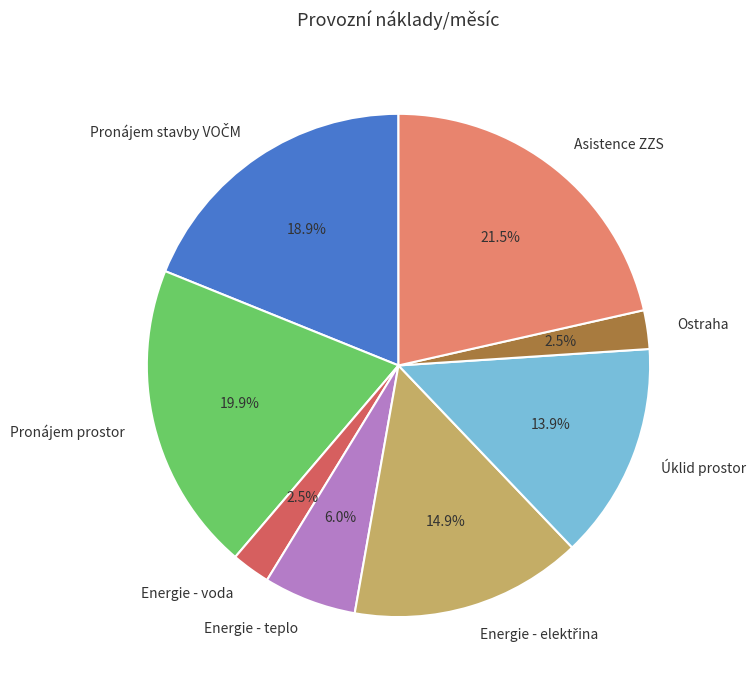

Which slice is the largest?

Asistence ZZS